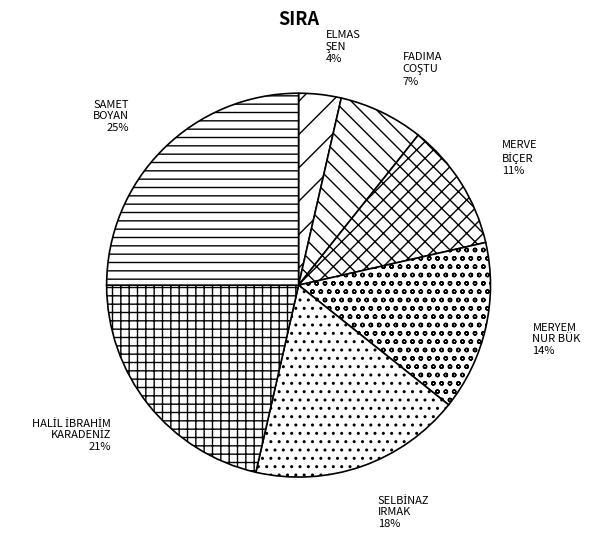

Which category has the biggest portion of the pie?

SAMET BOYAN